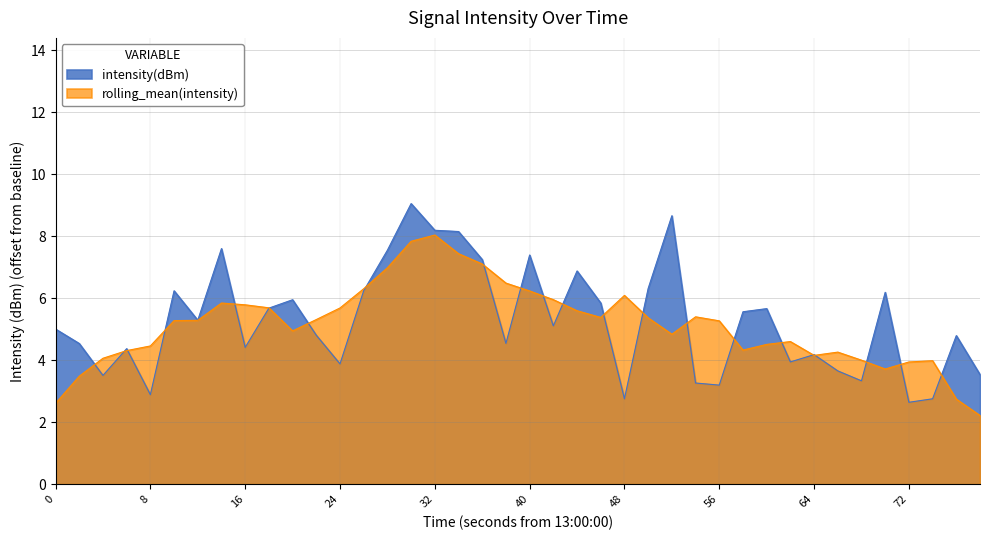

List the series in order of their peak value, highest first.

intensity(dBm), rolling_mean(intensity)